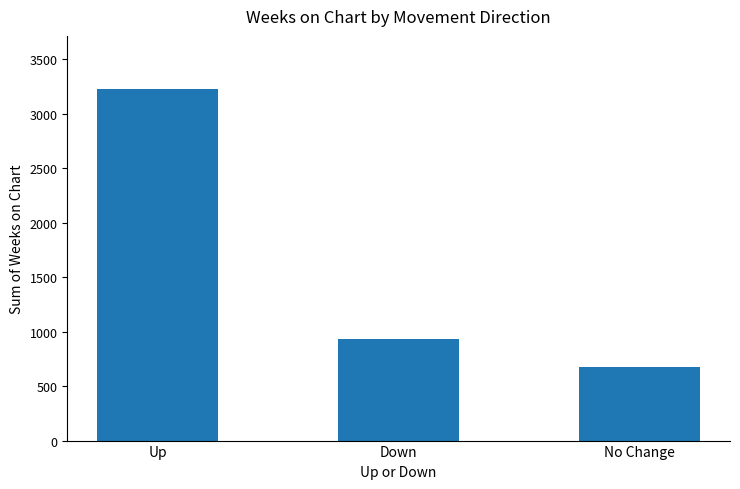

What is the average value?

1611